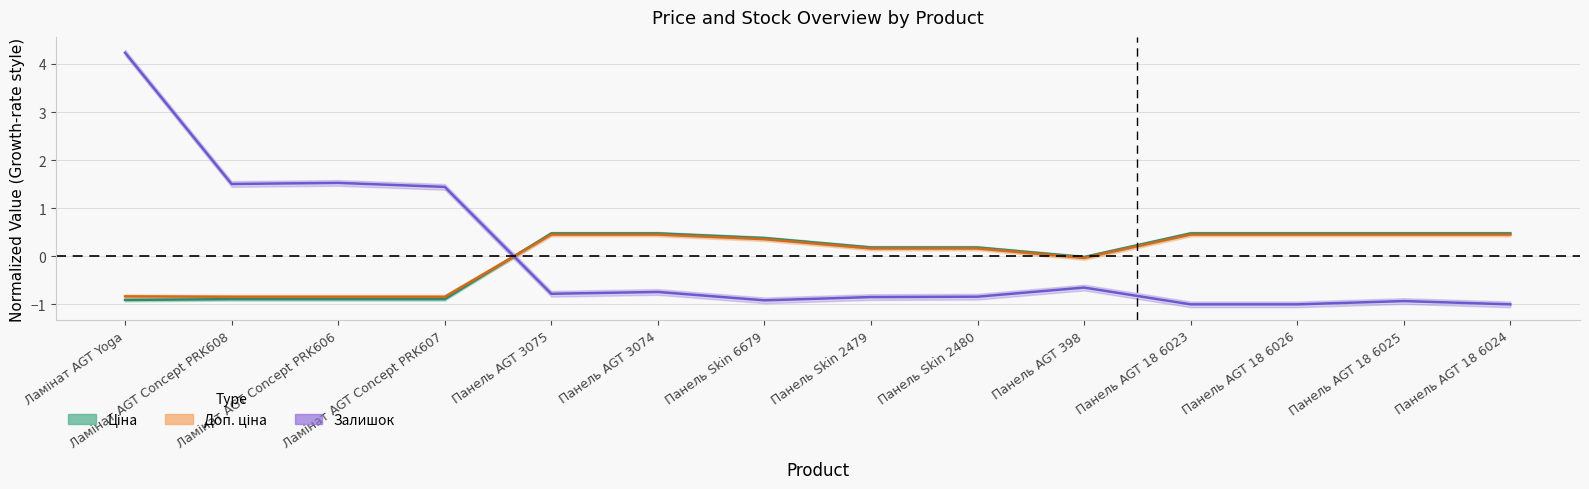

At which category does Залишок reach its first local valley?

Ламінат AGT Concept PRK608